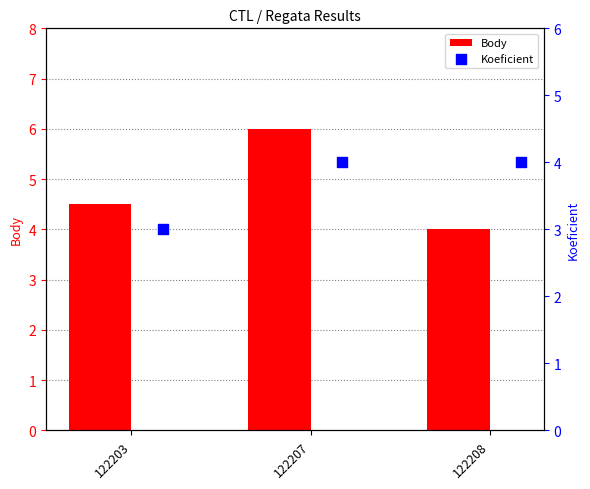

Which series contains the highest Y value?

Body